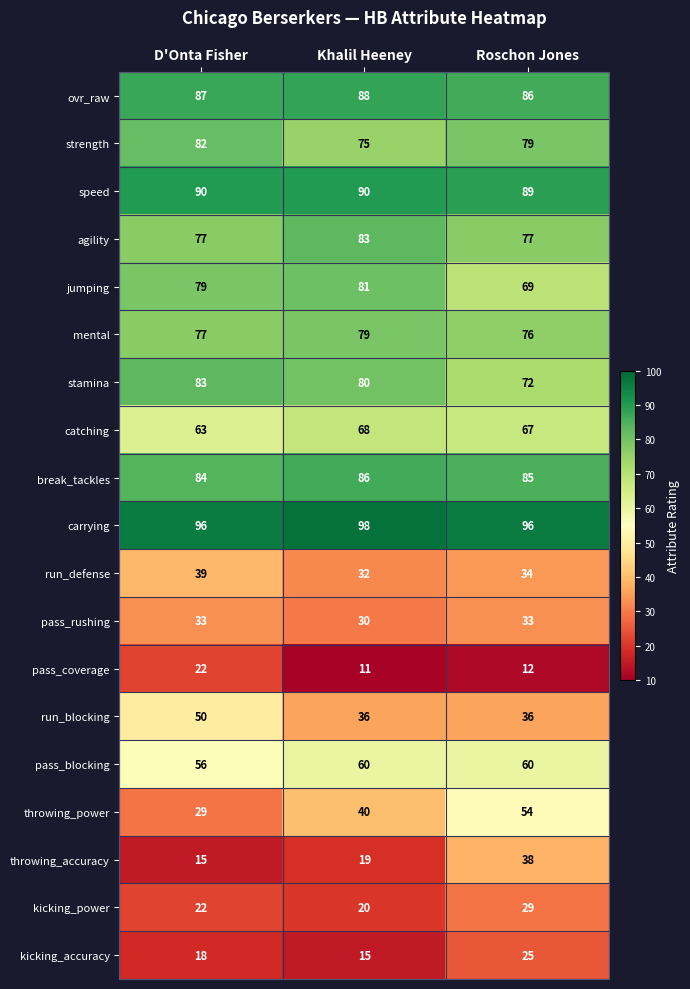

The value of break_tackles at Roschon Jones is 85. True or false?

True